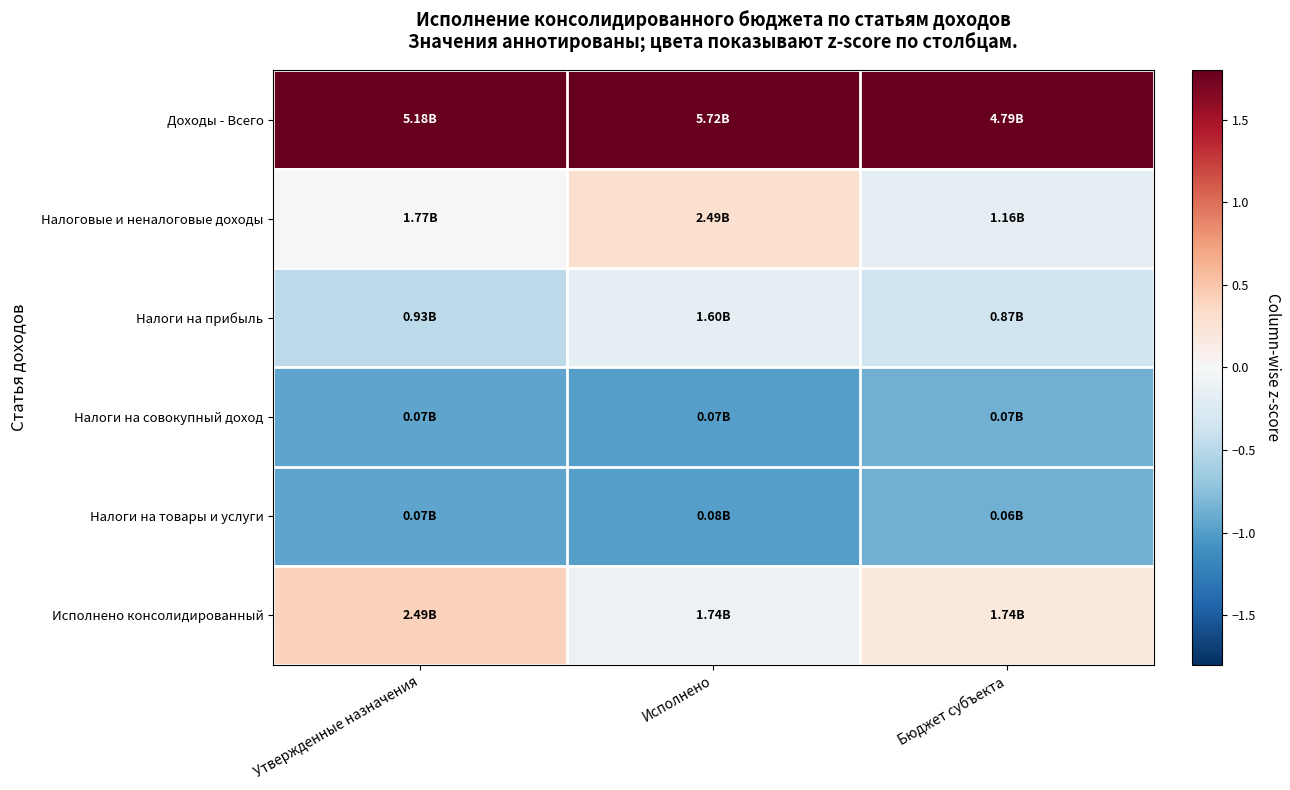

Which label corresponds to the smallest value in the chart?

Исполнено